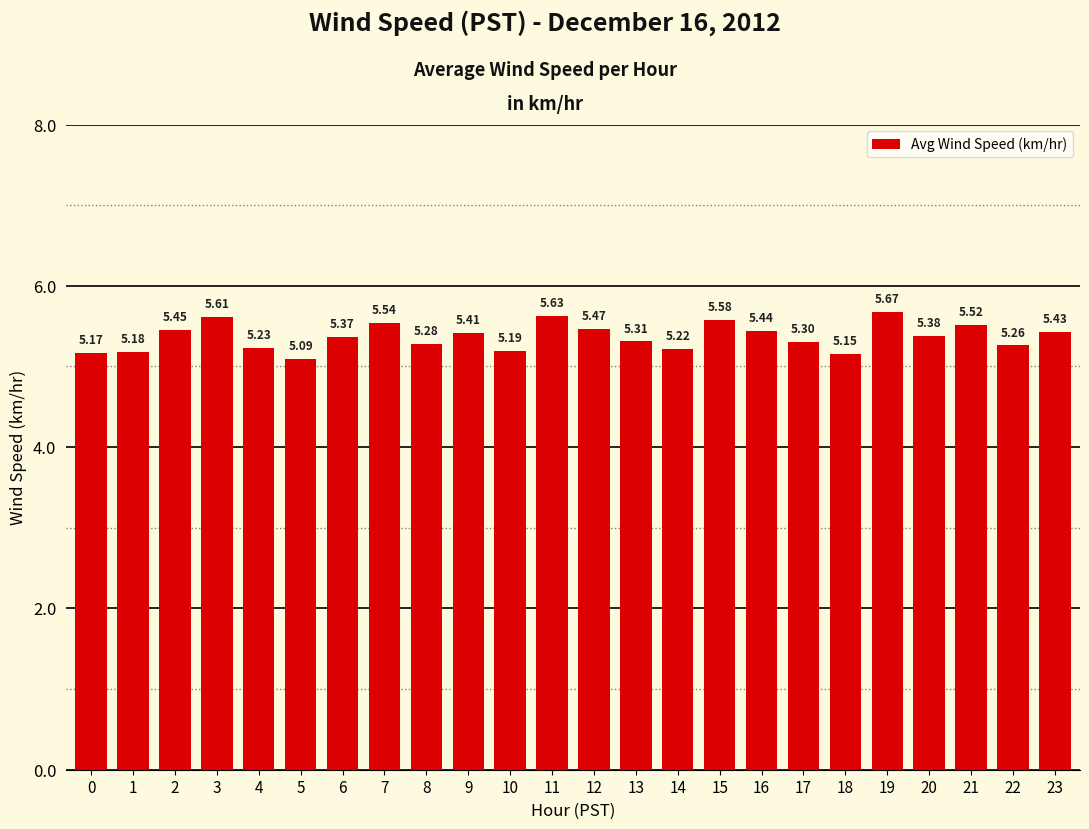

At which category does the chart reach its peak across all series?

19